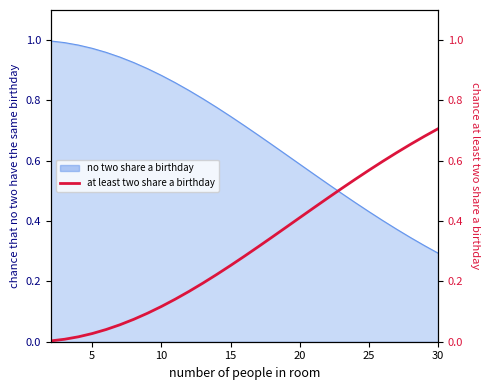

What is the difference between the maximum and minimum values?

0.7